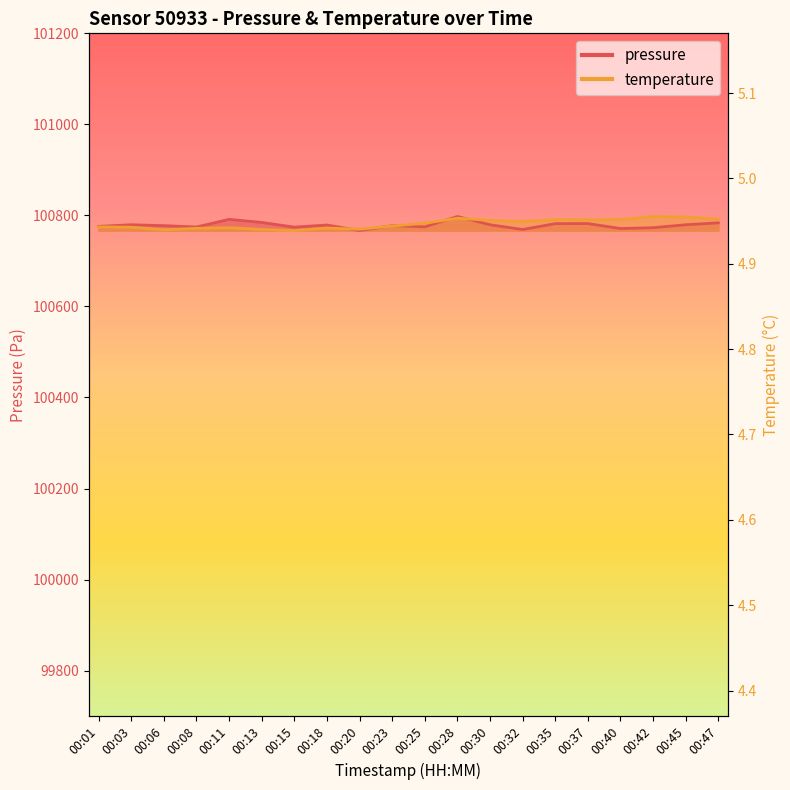

Between 00:06 and 00:45, which series saw the biggest shift?

temperature